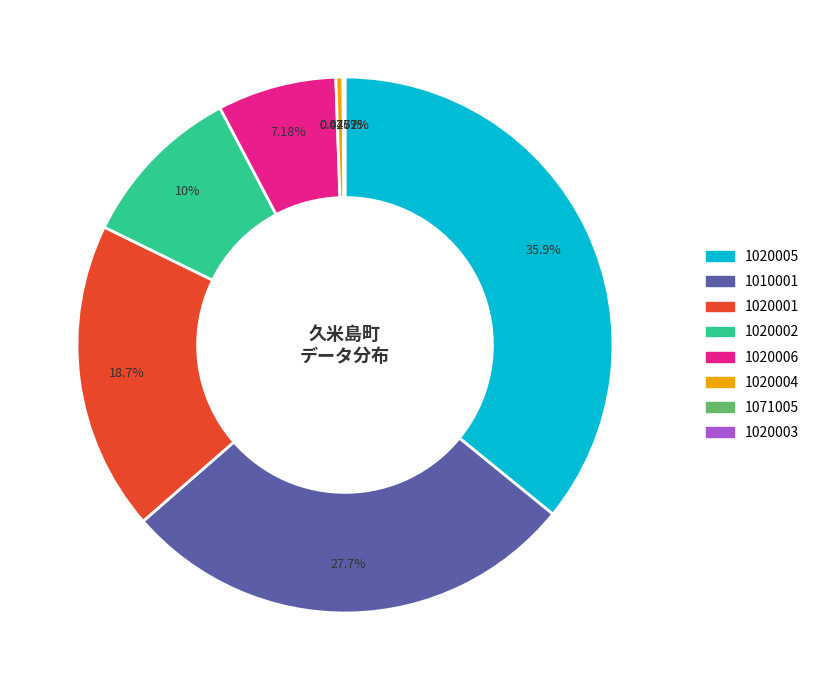

Is there a majority slice in this chart?

No